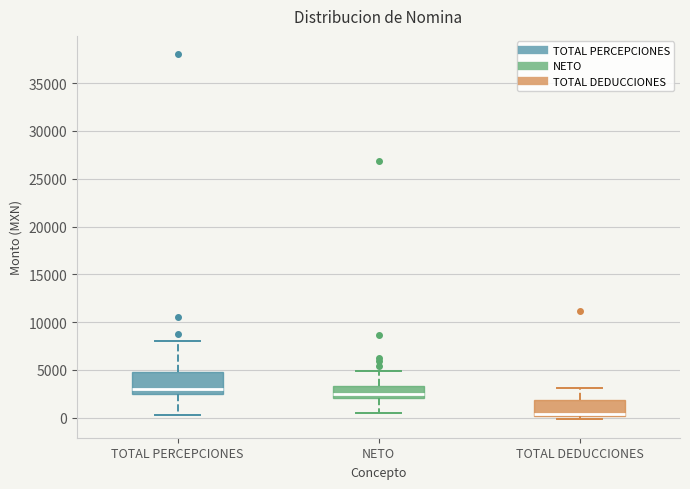

Reading left to right, transcribe this box plot: for each box, give where its median line is, the range the box spans, and where its two whiskers end, as read against the y-axis. The values are not printed on the chart, so give them approximately, as read against the axis.

TOTAL PERCEPCIONES: median 3000, box 2500 to 5000, whiskers 500 to 8000
NETO: median 2500, box 2000 to 3500, whiskers 500 to 5000
TOTAL DEDUCCIONES: median 500, box 0 to 2000, whiskers 0 (just below the box's lower edge) to 3000